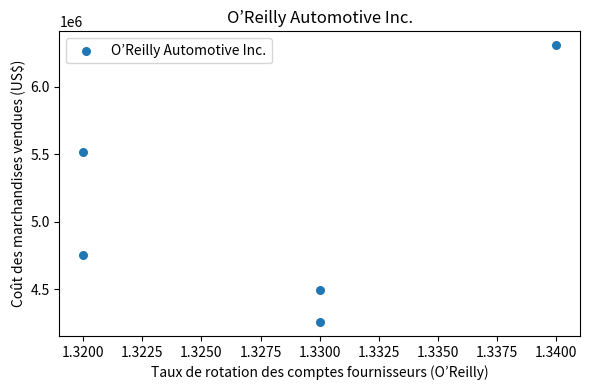

What Y value in the scatter plot is closest to 5282328?

5518801